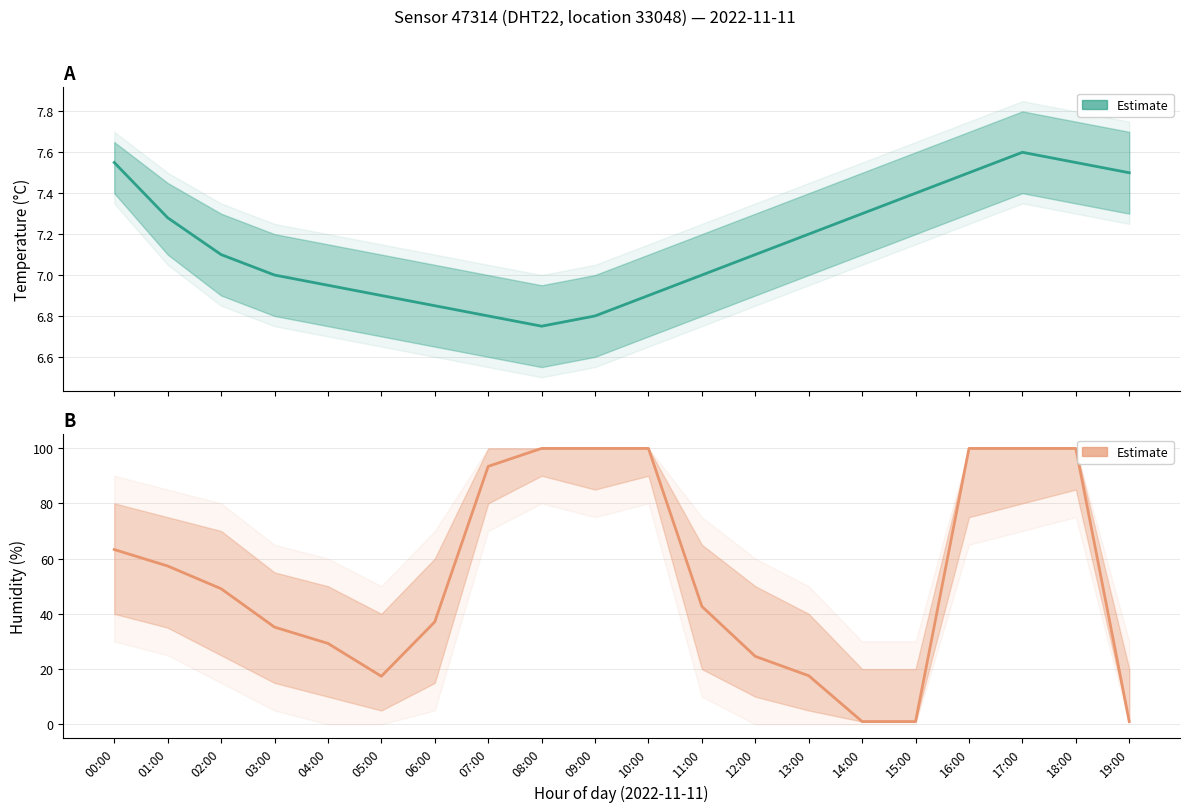

Which series has the largest total across all categories?

Humidity (%)